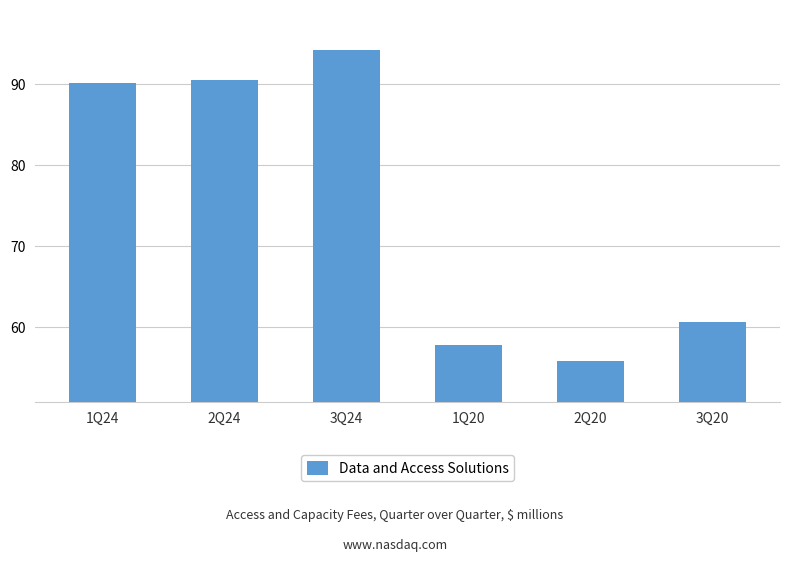

At which label does the data first exceed 90?

1Q24